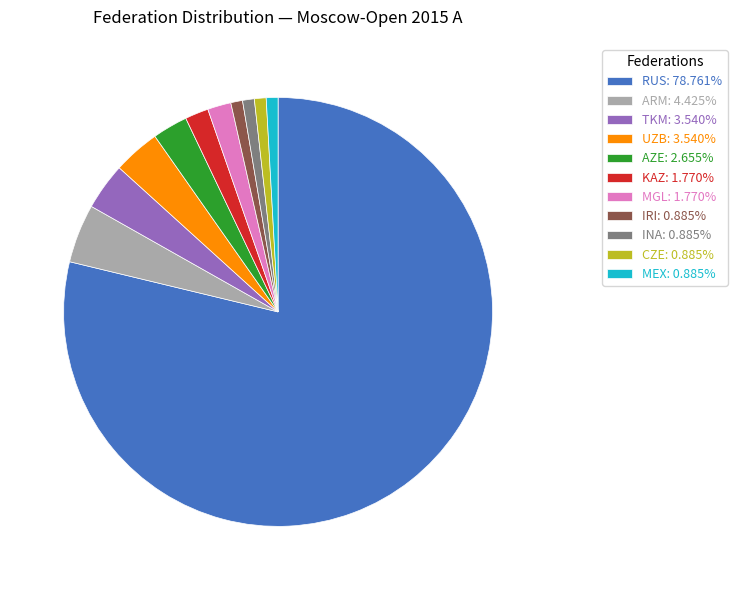

Is it true that MEX is 7% of the pie?

False